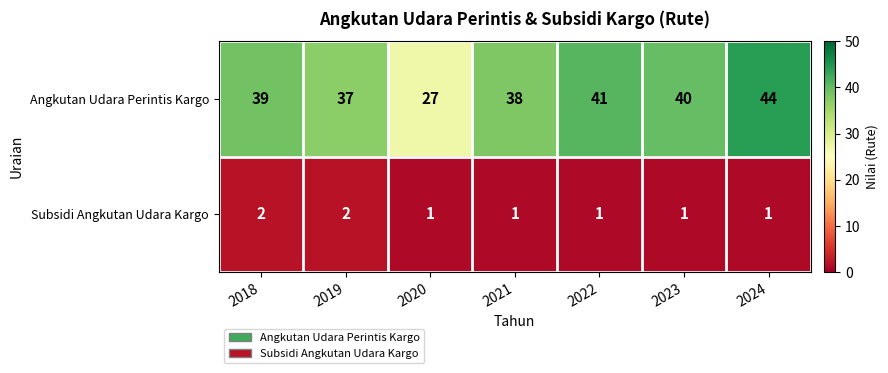

How many data points does each series have?

7